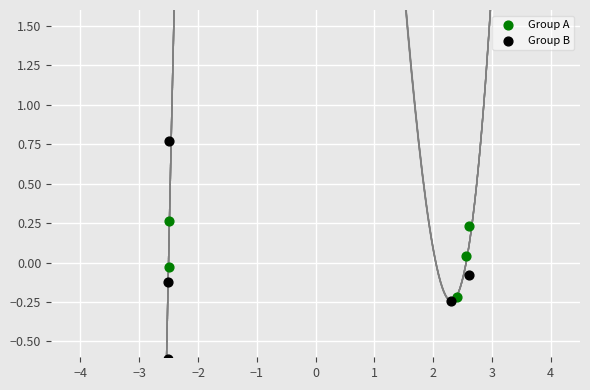

Which series reaches the minimum Y coordinate?

Group B